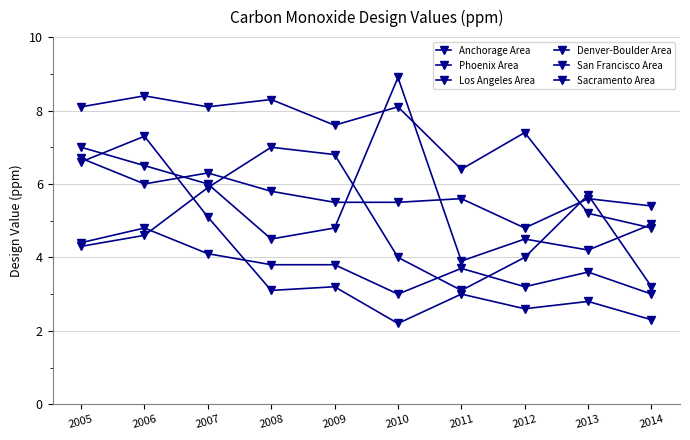

List the series in order of their peak value, highest first.

Phoenix Area, Anchorage Area, Sacramento Area, Denver-Boulder Area, Los Angeles Area, San Francisco Area